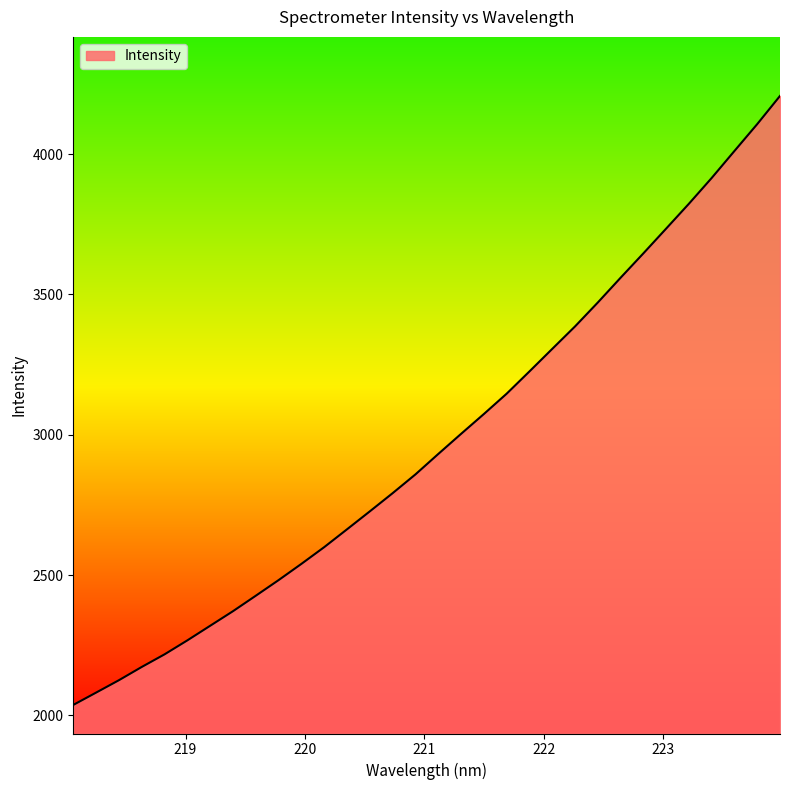

How many series are shown in this chart?

1